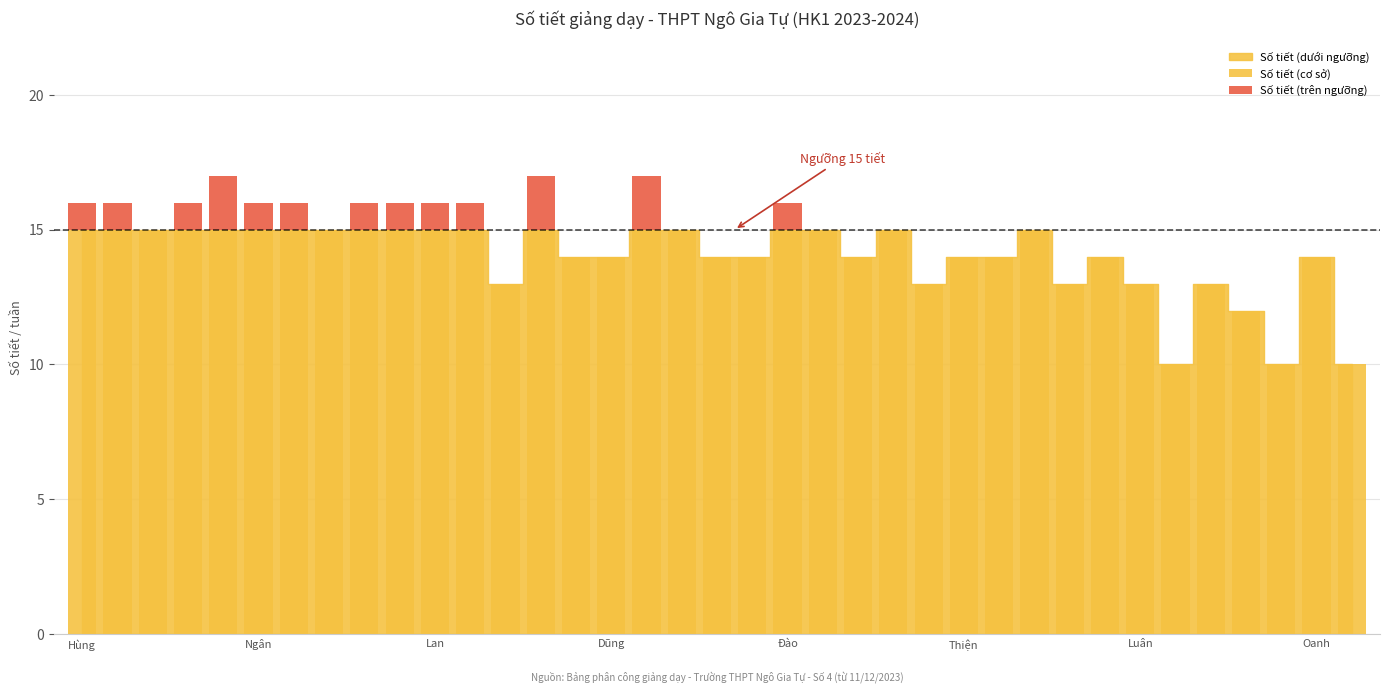

What is the smallest value displayed?

10